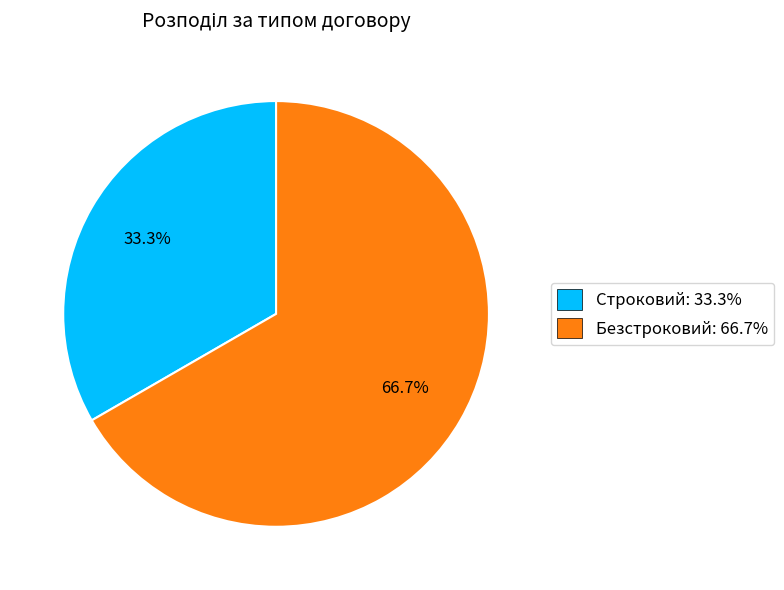

Between Строковий and Безстроковий, which is larger?

Безстроковий